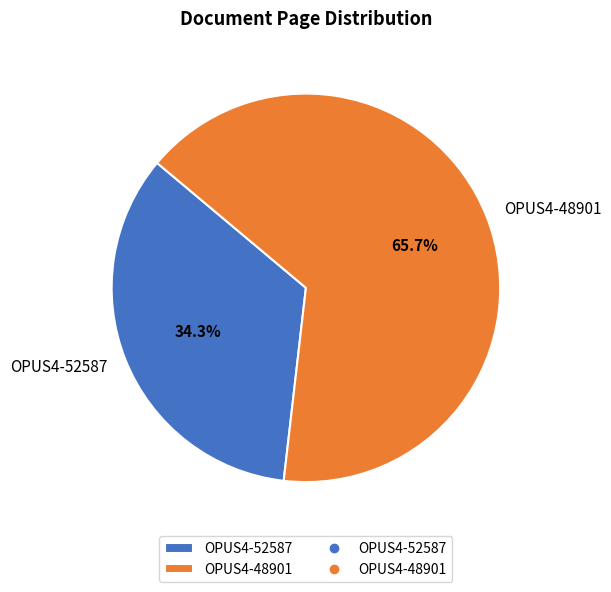

Which slice is the largest?

OPUS4-48901